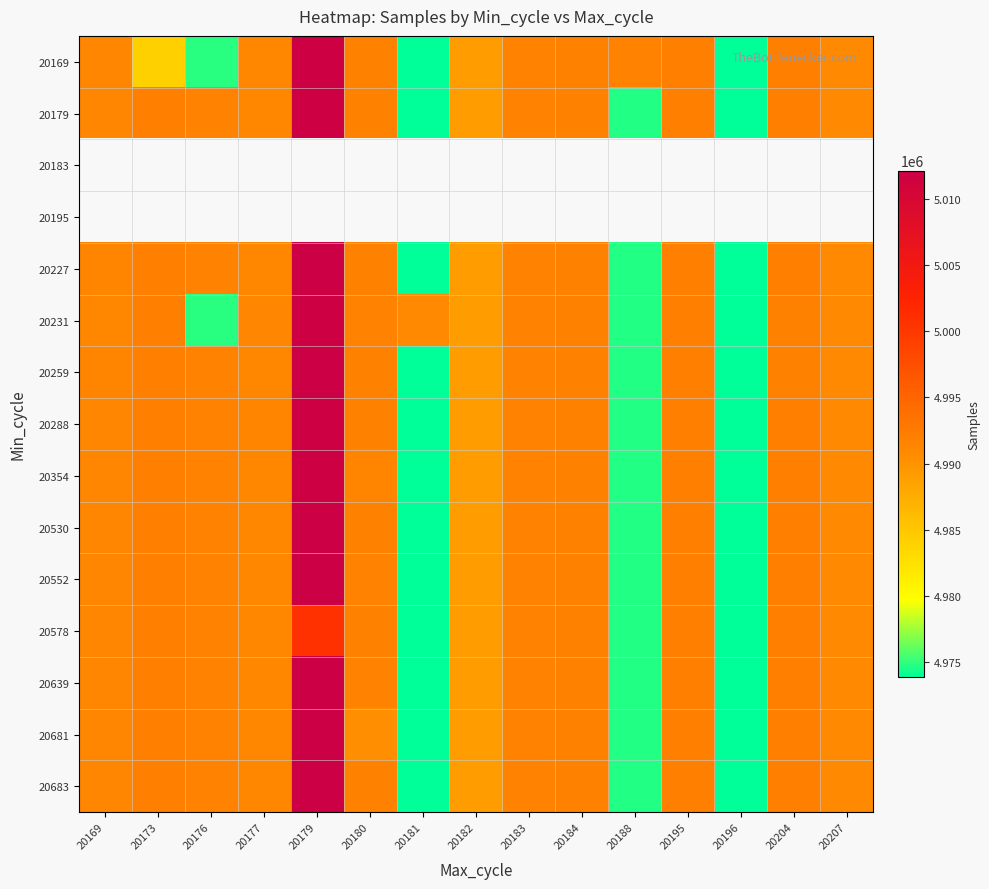

The 20169 series shows 5011959.0 at 20179. True or false?

True